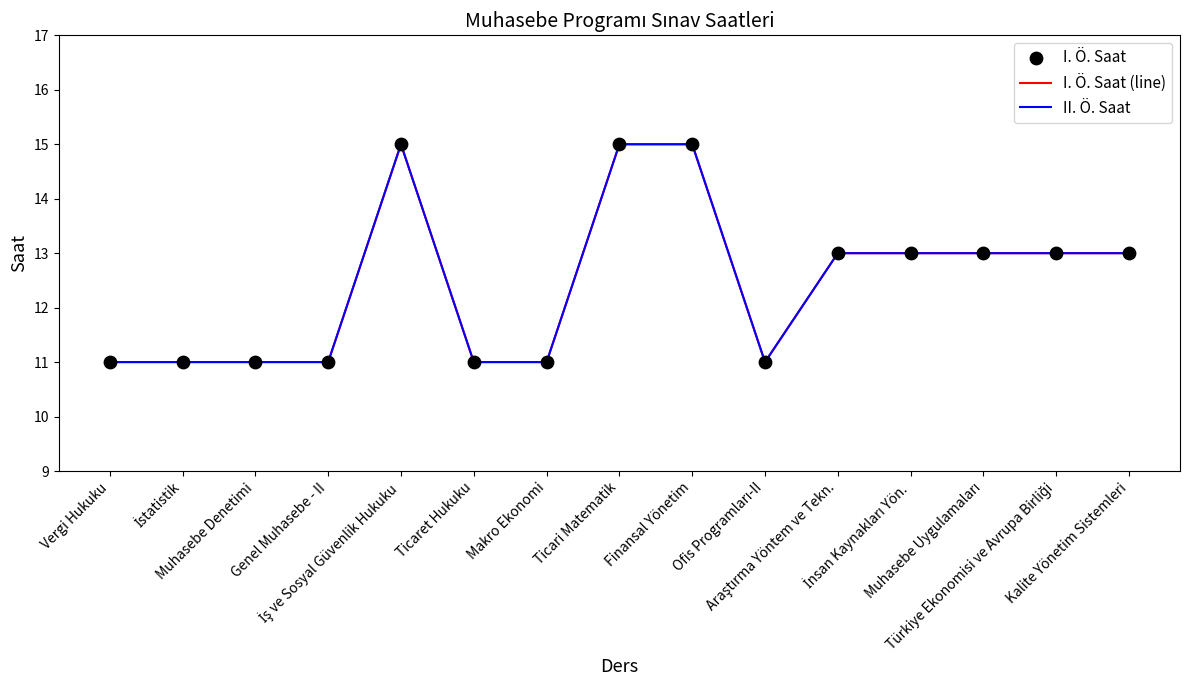

At which category is the sum across all series the highest?

İş ve Sosyal Güvenlik Hukuku